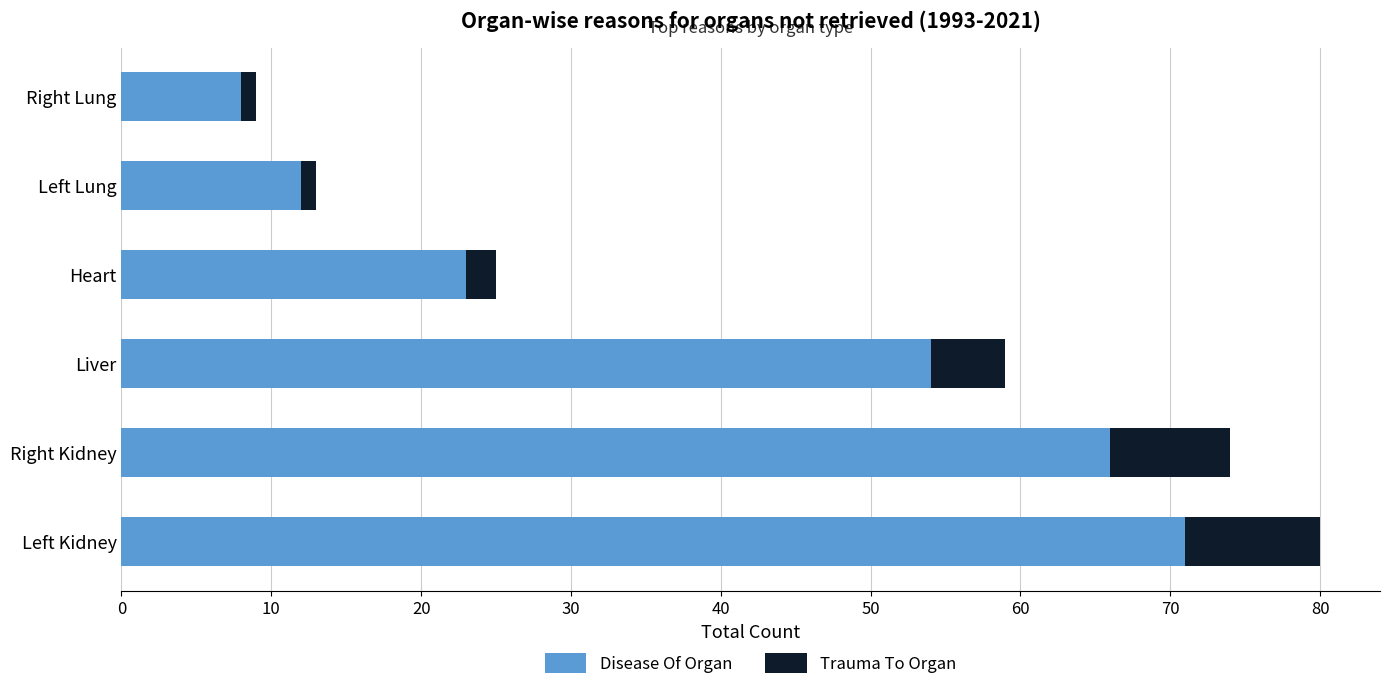

What is the maximum value for Disease Of Organ?

71